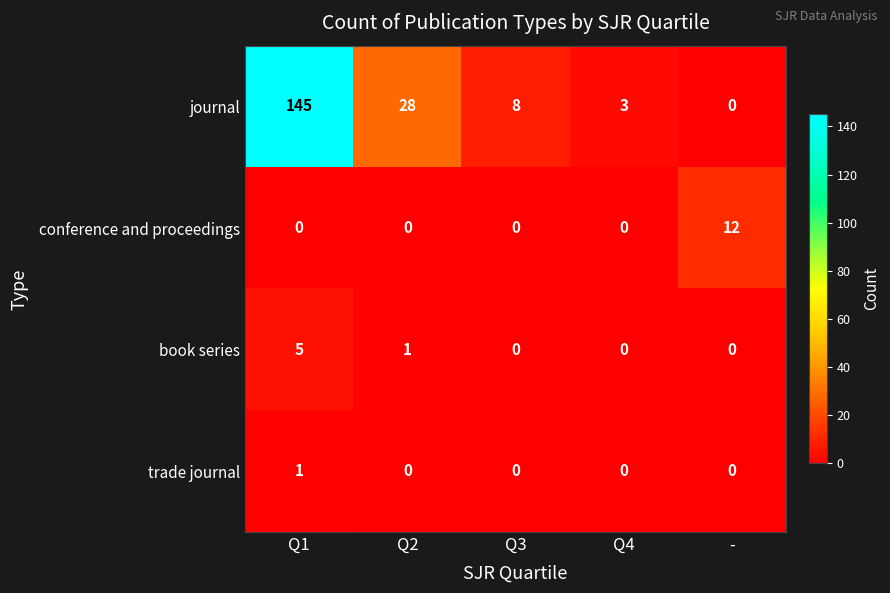

The conference and proceedings series shows 3 at -. True or false?

False